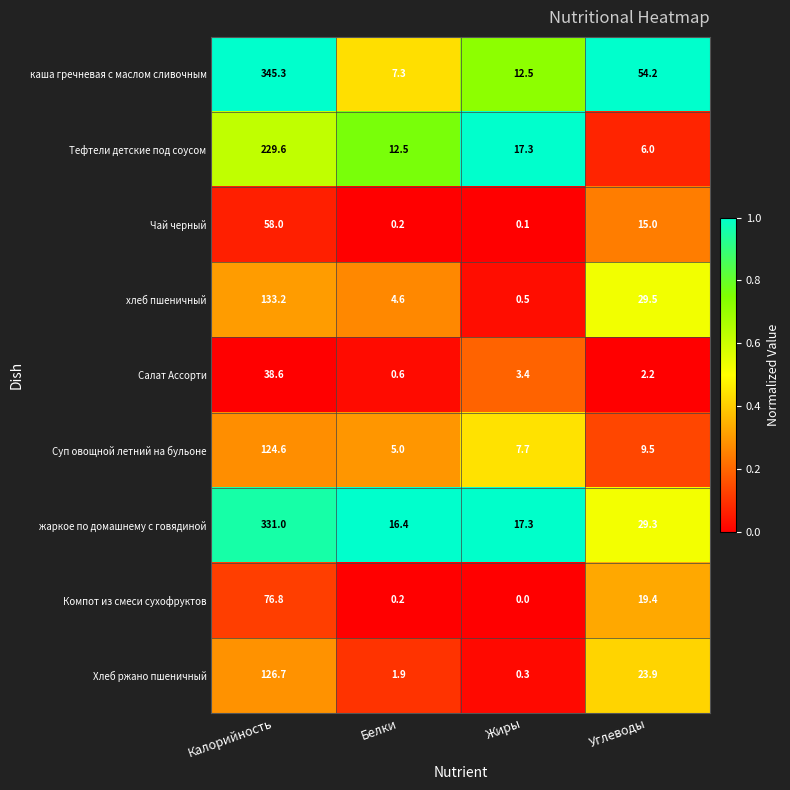

True or false: хлеб пшеничный has a value of 18.5 at Углеводы.

False